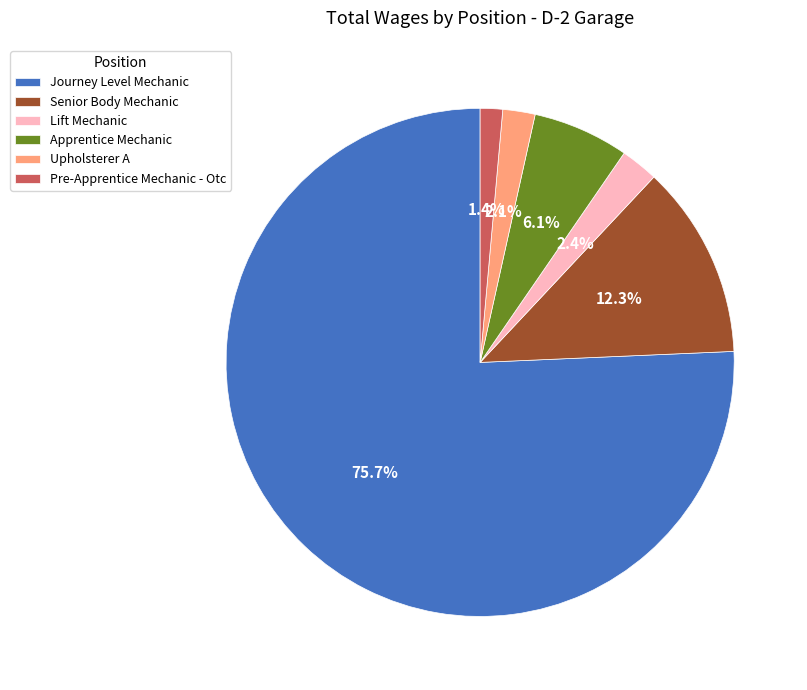

Is Upholsterer A the majority of the pie?

No